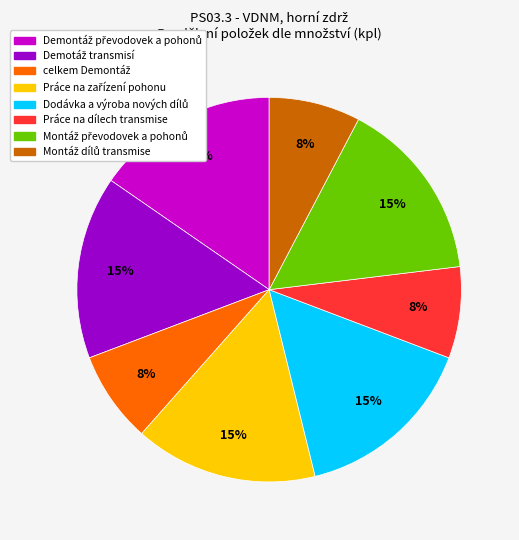

Is there any slice that represents more than half of the pie?

No